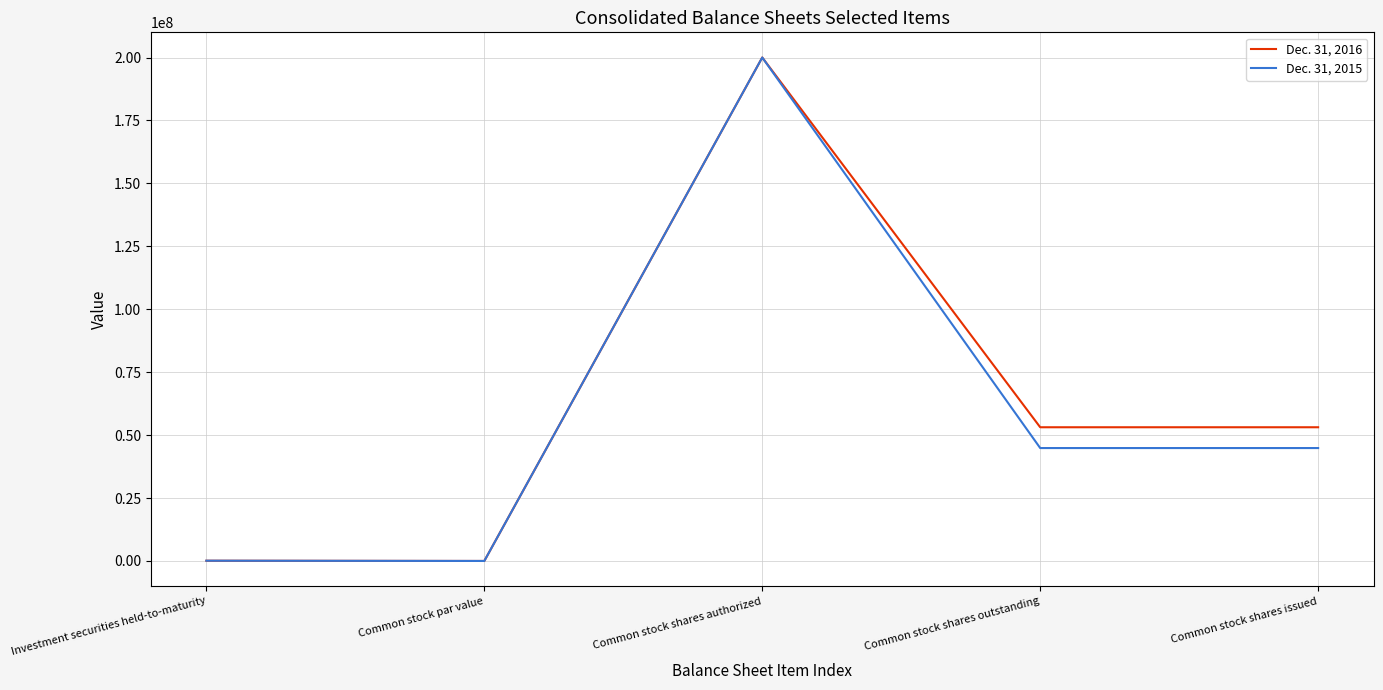

Which category has the highest value in the Dec. 31, 2016 series?

Common stock shares authorized